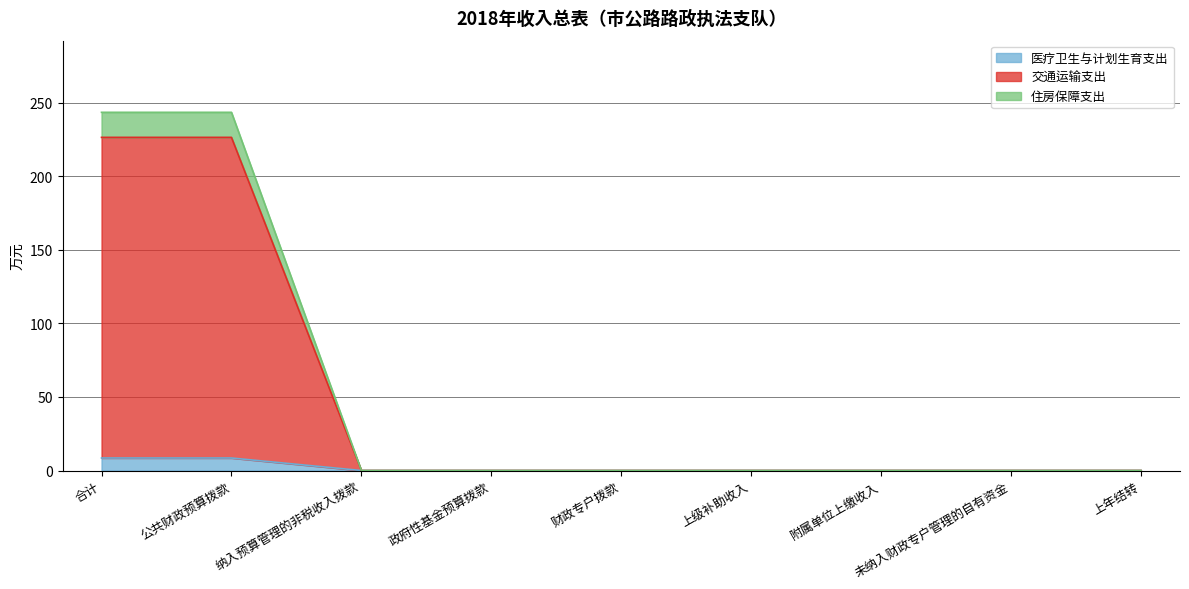

What is the highest value of the 医疗卫生与计划生育支出 series?

8.5